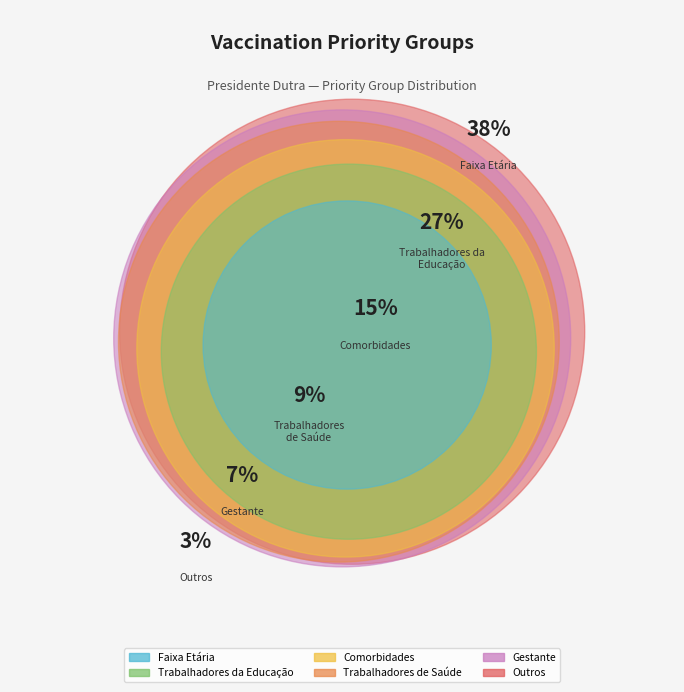

Does any single category account for the majority?

No